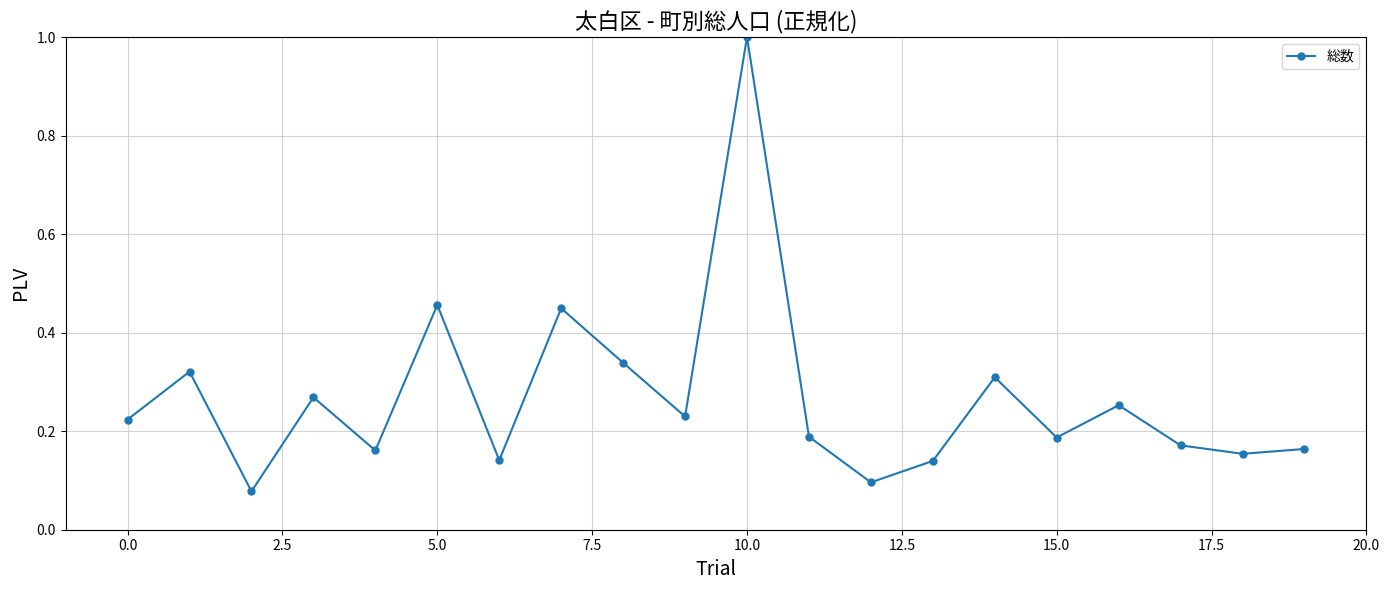

Does the chart display data point markers on the line(s)?

Yes